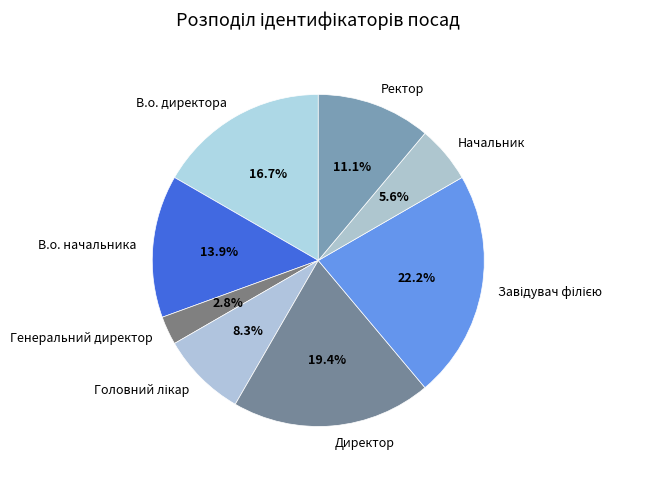

Is the sum of Начальник and В.о. начальника greater than half?

No